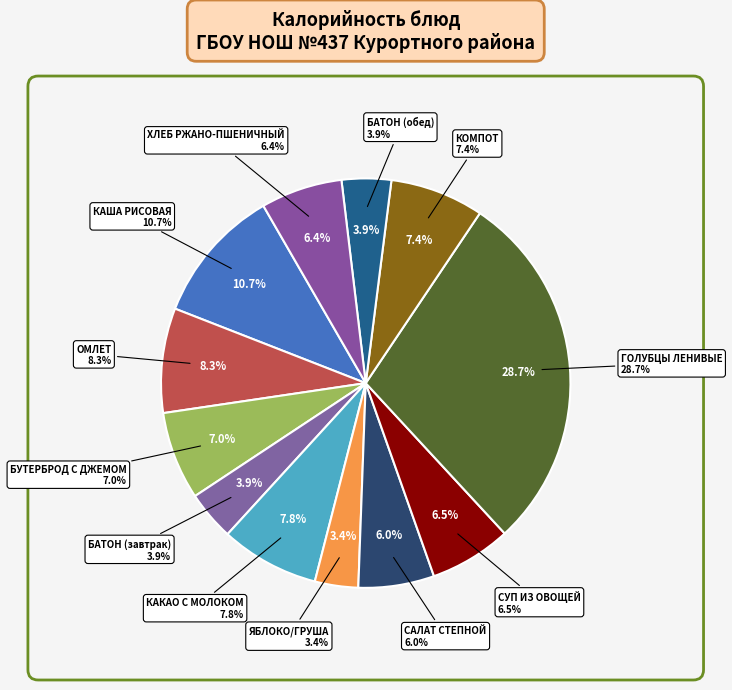

What is the ratio of the value at КАША РИСОВАЯ to the value at СУП ИЗ ОВОЩЕЙ?

1.7